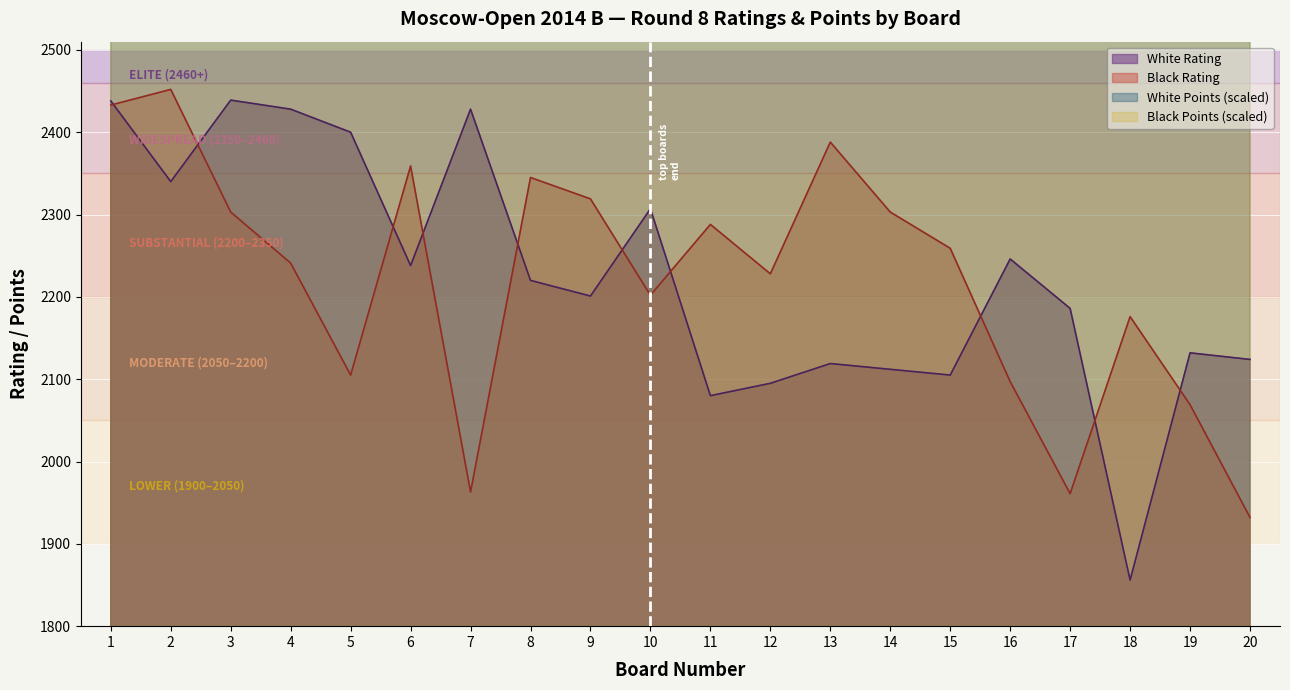

How many interior local valleys does the White Rating series have?

6